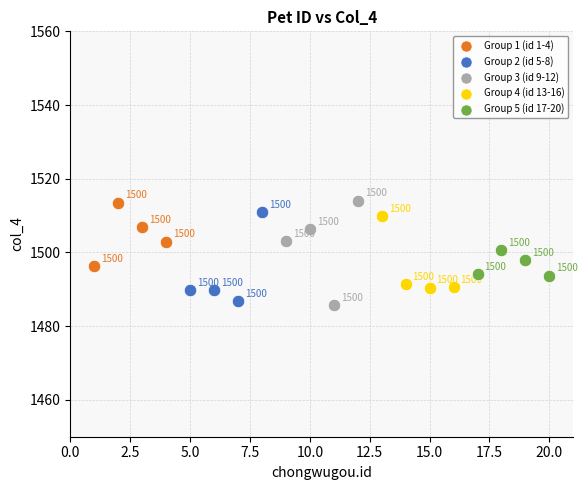

Which series has the widest spread of Y values?

Group 3 (id 9-12)